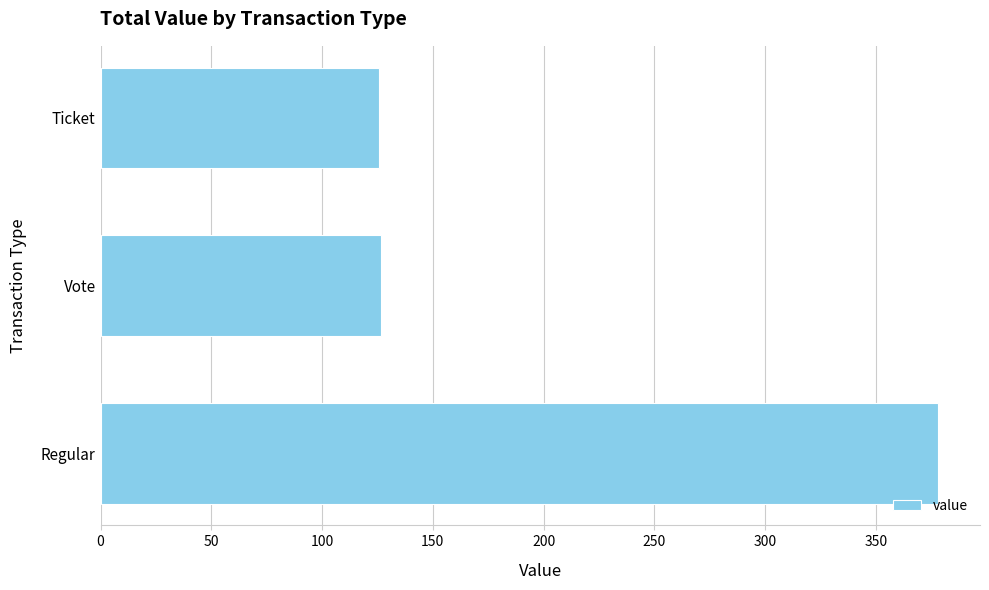

Where is the data nearest to the value 251?

Vote